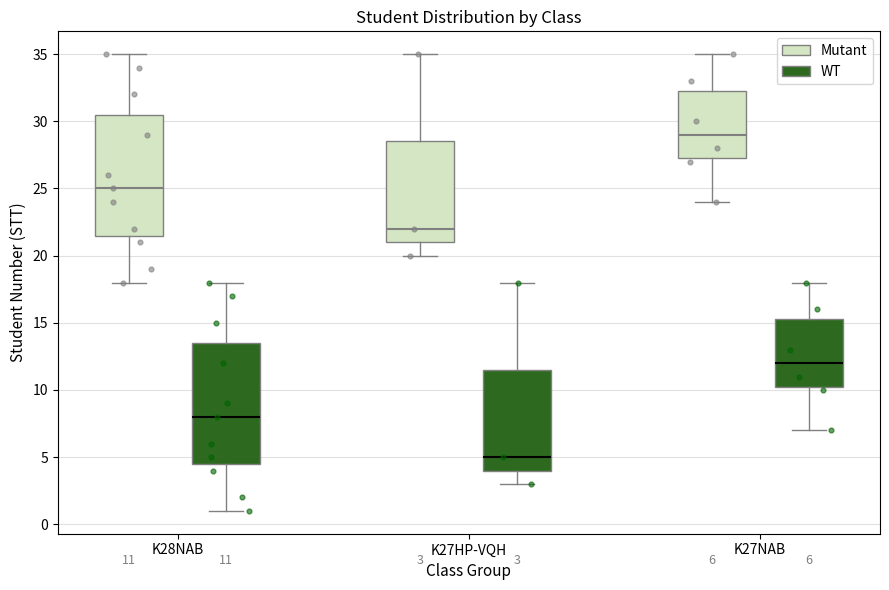

Which box's median line is the highest?

K27NAB (Mutant)